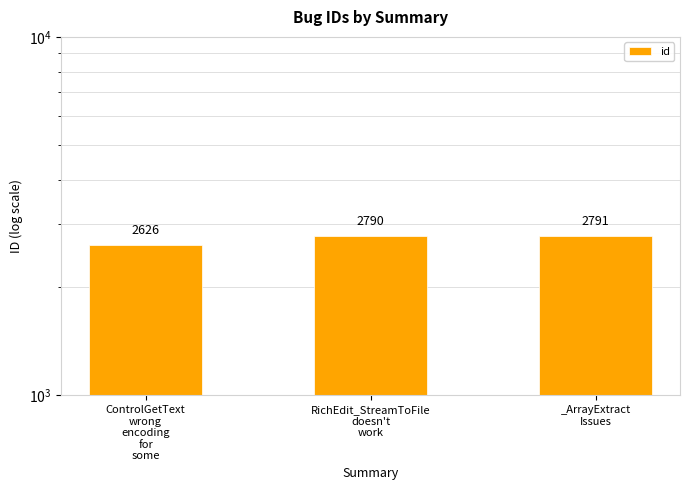

What is the ratio of the value at _ArrayExtract
Issues to the value at RichEdit_StreamToFile
doesn't
work?

1.0